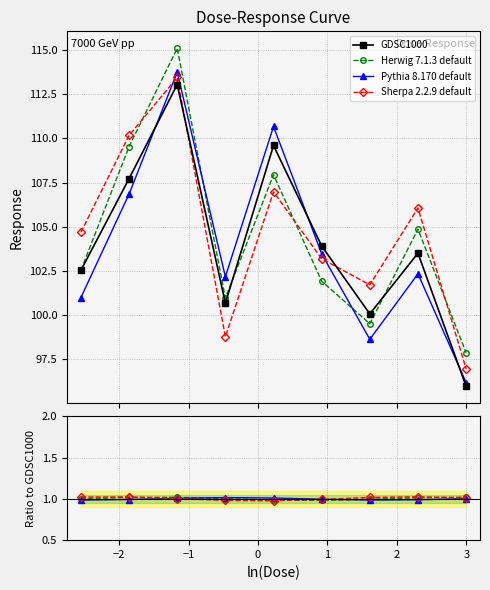

What is the greatest value displayed?

113.1